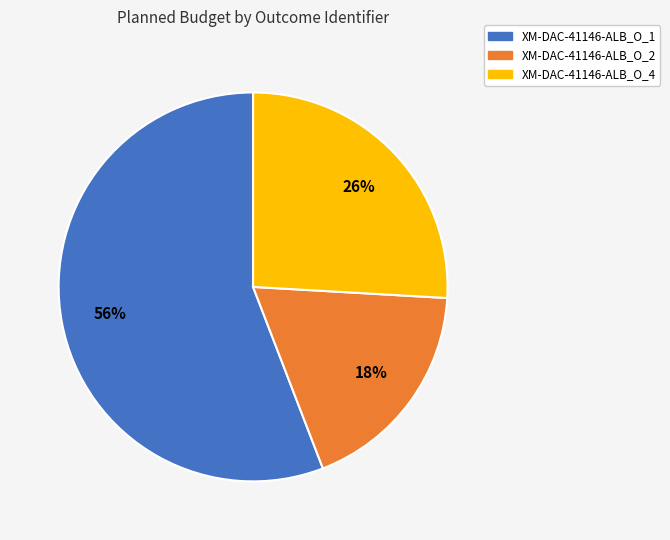

To the nearest percent, what is the difference between the XM-DAC-41146-ALB_O_2 and XM-DAC-41146-ALB_O_4 slice percentages?

8%